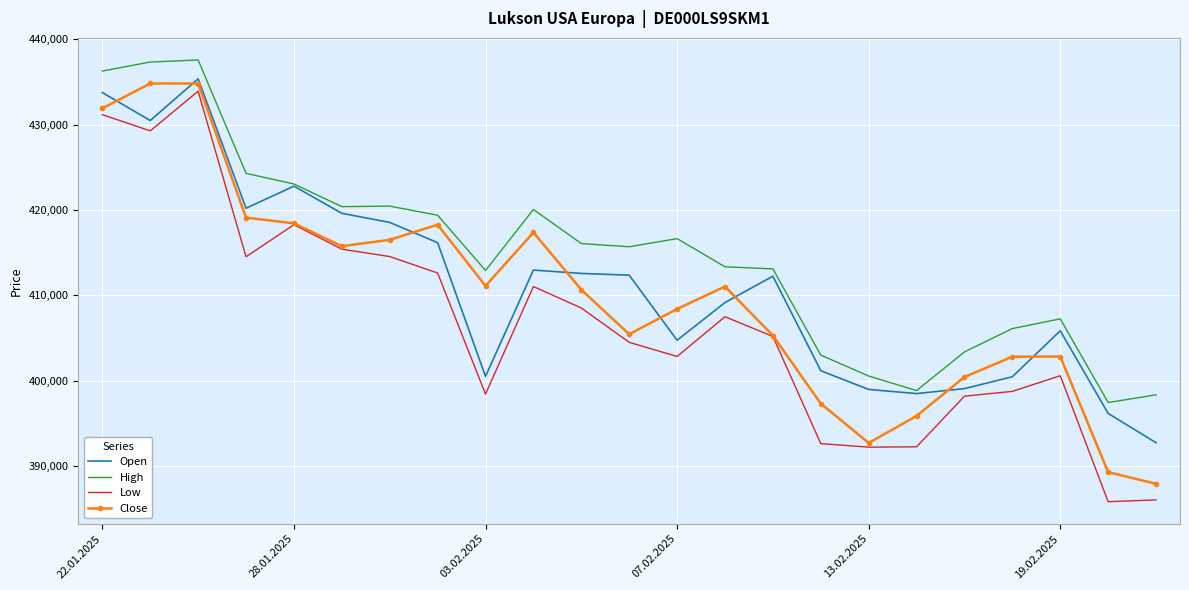

Which series has the largest total across all categories?

High